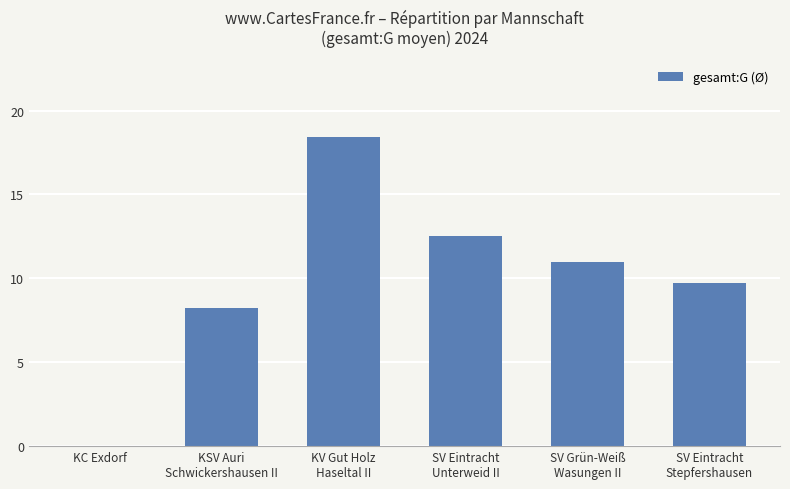

Does the chart contain stacked bars?

No